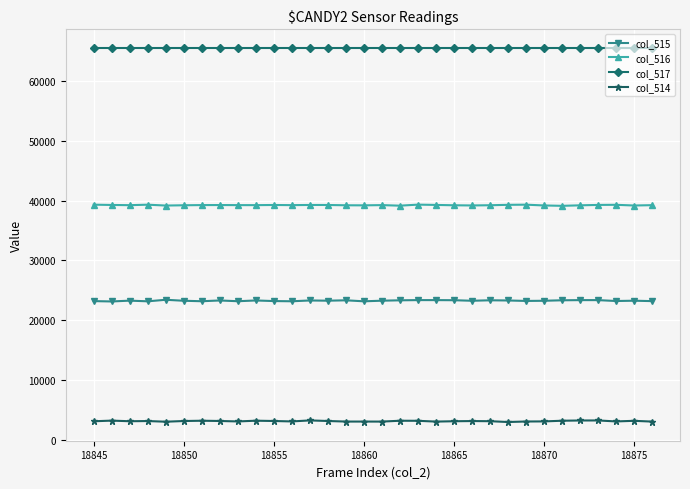

True or false: col_514 and col_516 intersect in this chart.

False